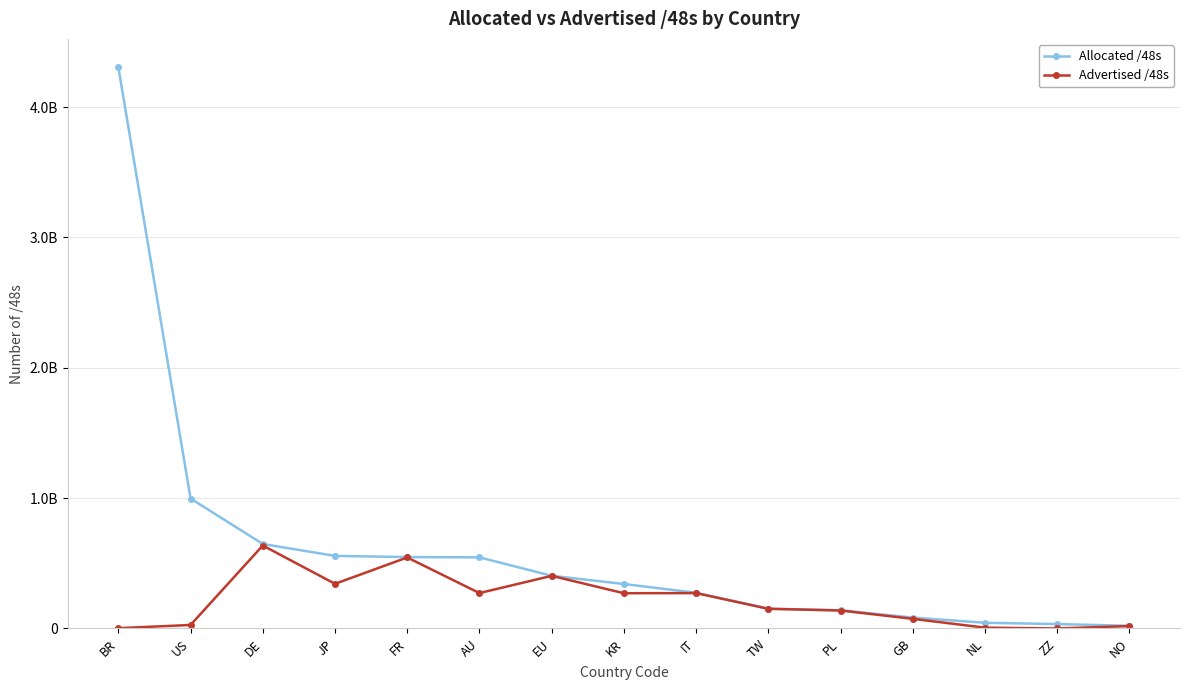

What is the label of the 5th point from the left?

FR